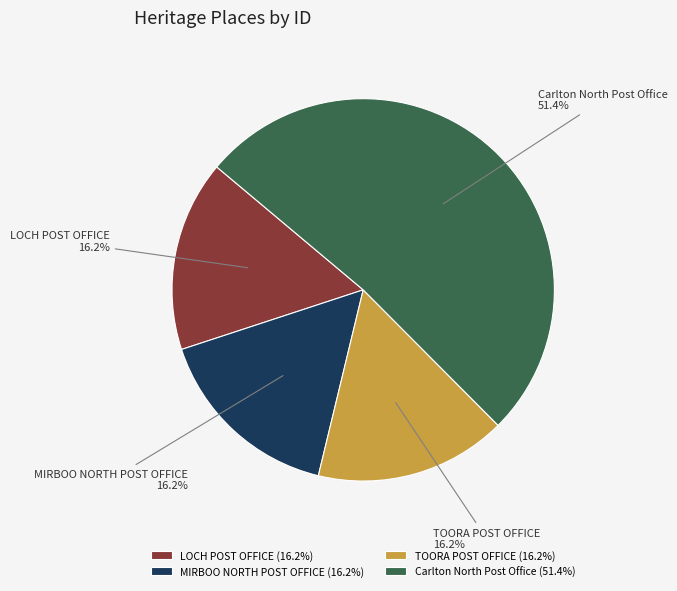

How many slices are in this pie chart?

4